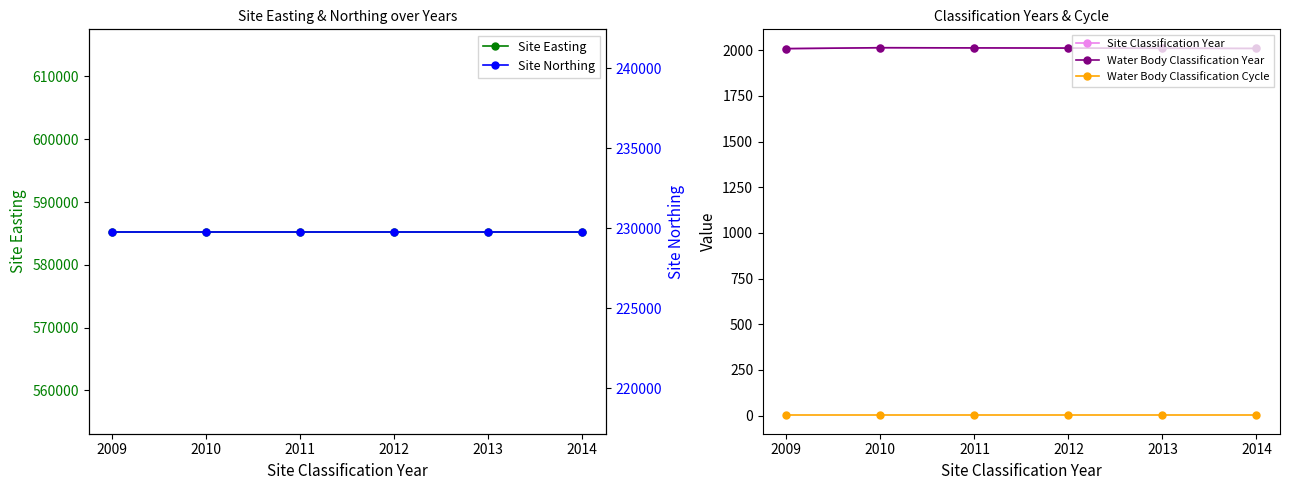

At how many categories does at least one series exceed 158317?

6